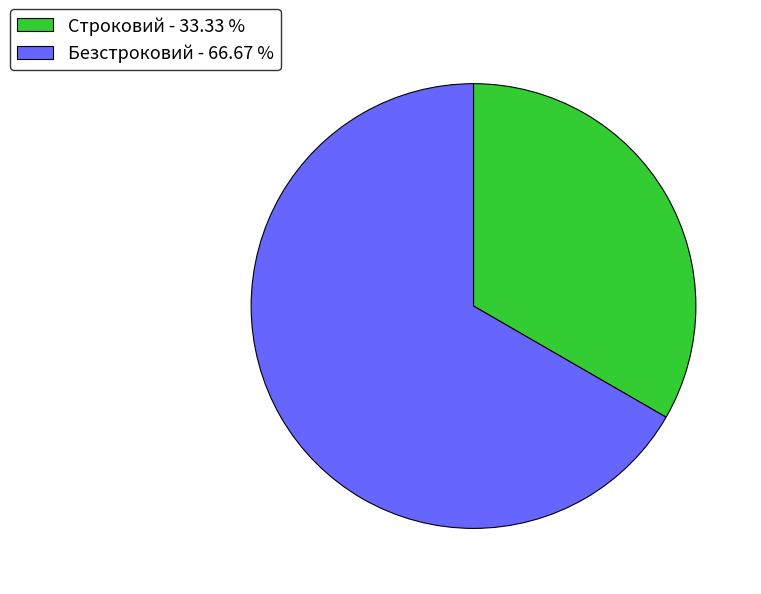

How many segments does this pie chart have?

2